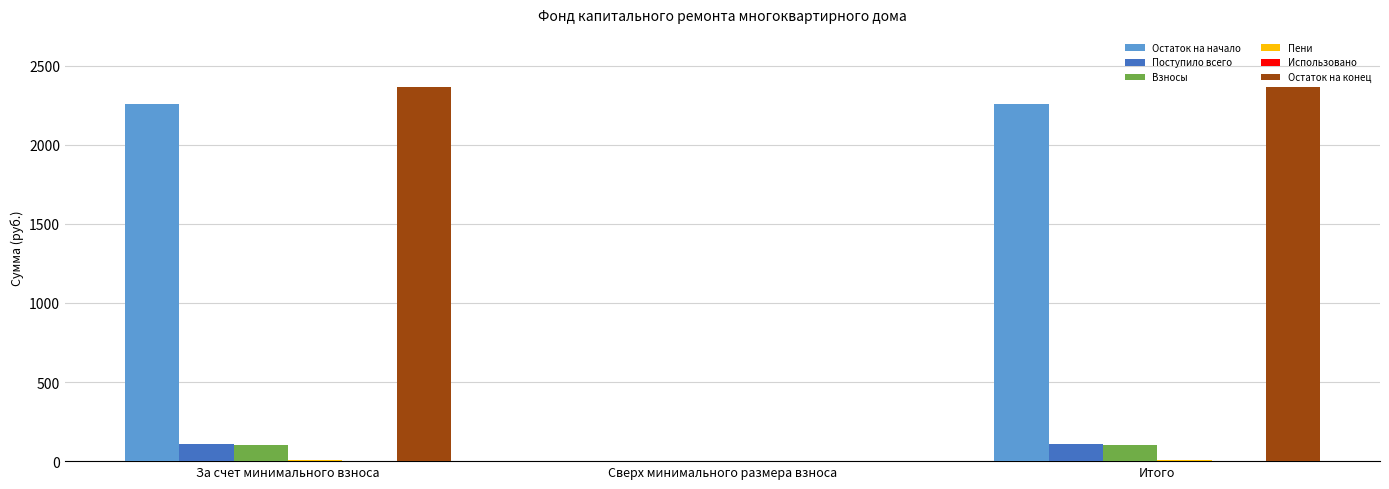

True or false: Остаток на начало has a value of 2987.8 at Итого.

False